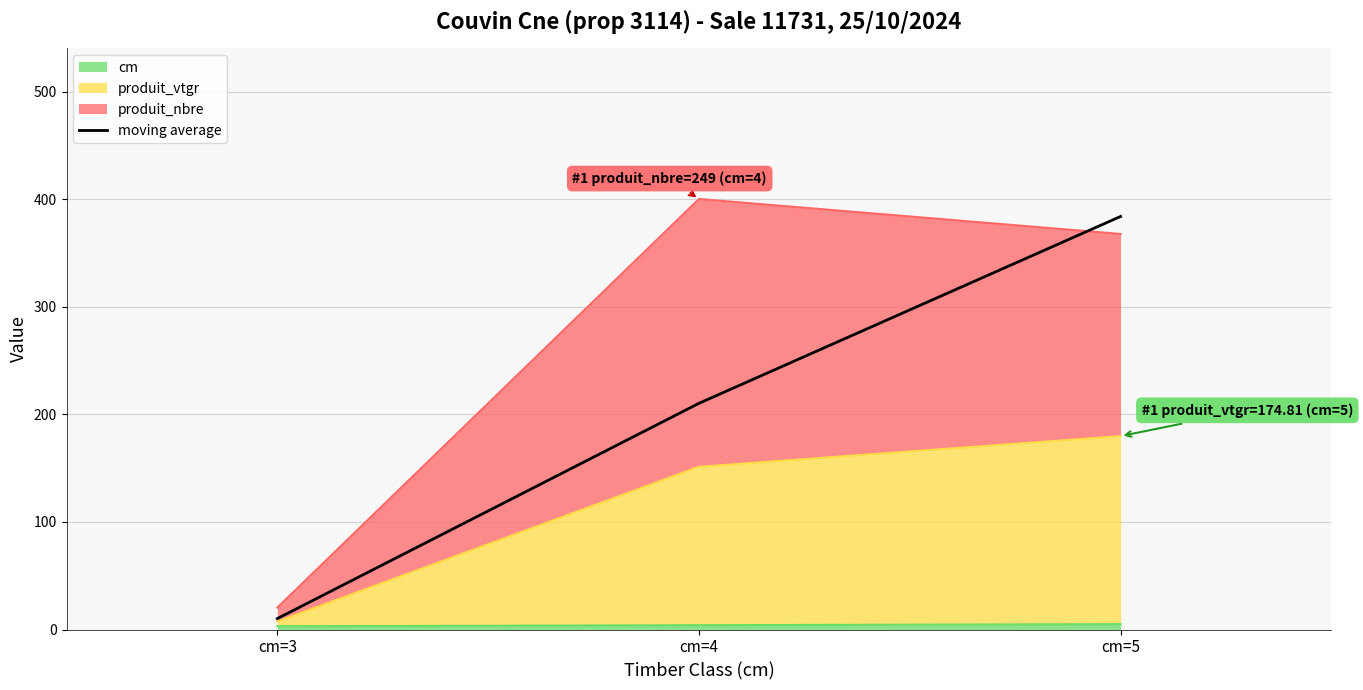

What is the value of the 1st point from the left?

10.2